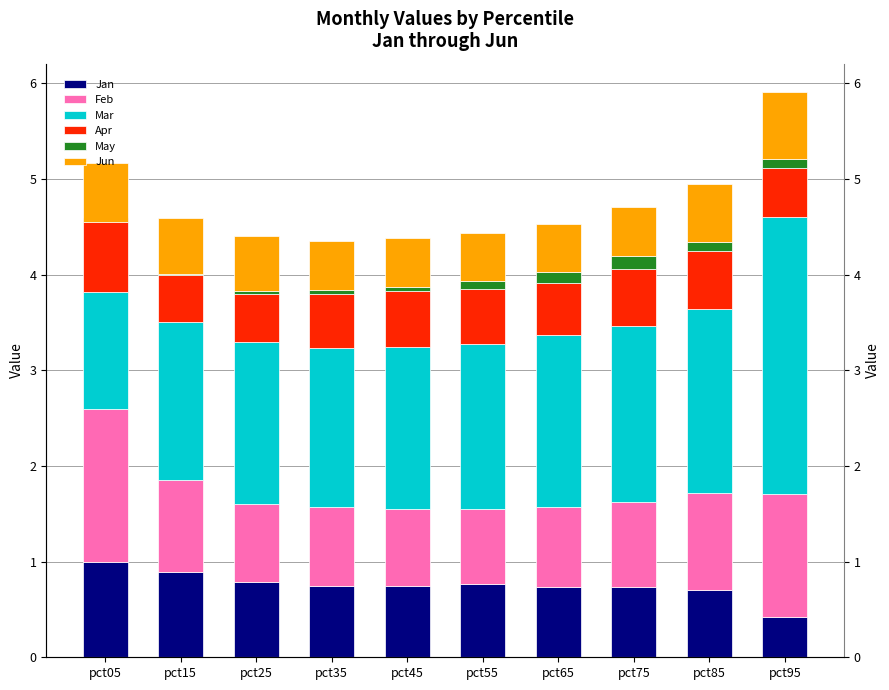

Which series has the widest spread of values?

Mar